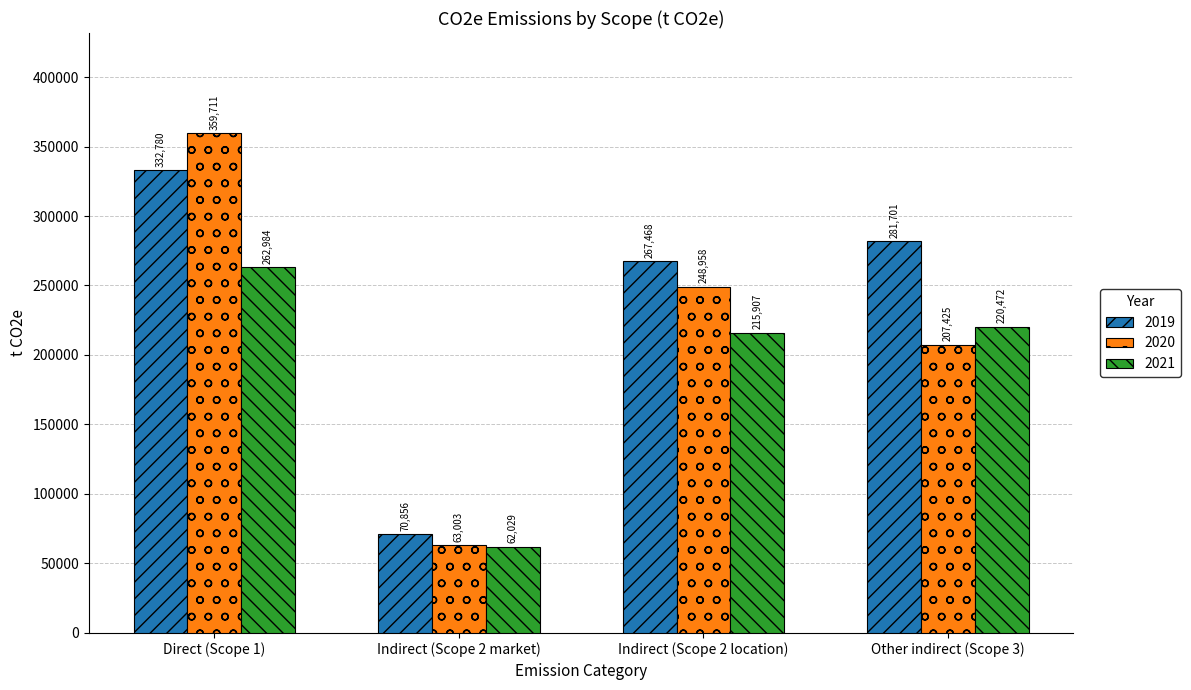

What is the difference between the maximum and second lowest values in the 2020 series?

152286